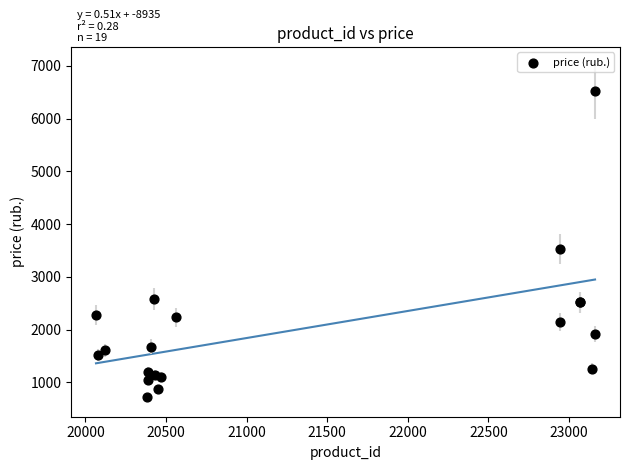

What Y value in the scatter plot is closest to 3622?

3529